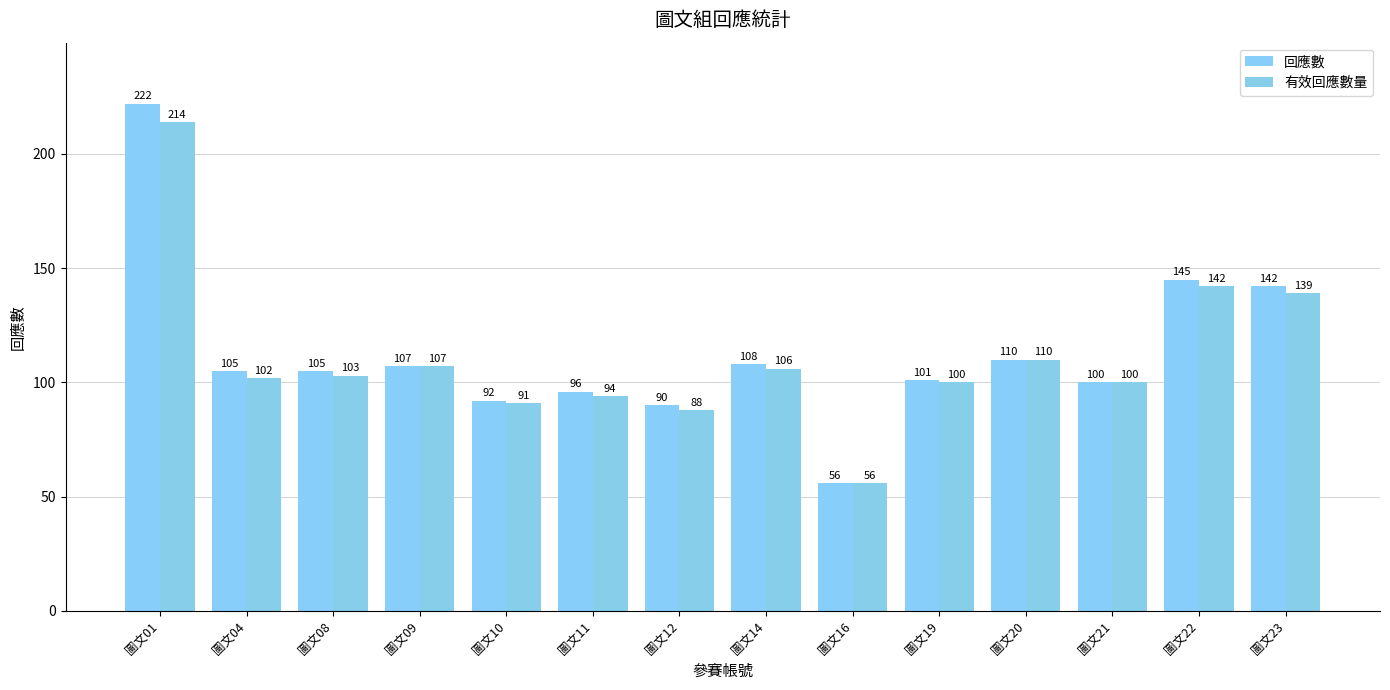

Reading right to left, list all the values displayed in this chart.

回應數: 圖文23=142	圖文22=145	圖文21=100	圖文20=110	圖文19=101	圖文16=56	圖文14=108	圖文12=90	圖文11=96	圖文10=92	圖文09=107	圖文08=105	圖文04=105	圖文01=222
有效回應數量: 圖文23=139	圖文22=142	圖文21=100	圖文20=110	圖文19=100	圖文16=56	圖文14=106	圖文12=88	圖文11=94	圖文10=91	圖文09=107	圖文08=103	圖文04=102	圖文01=214